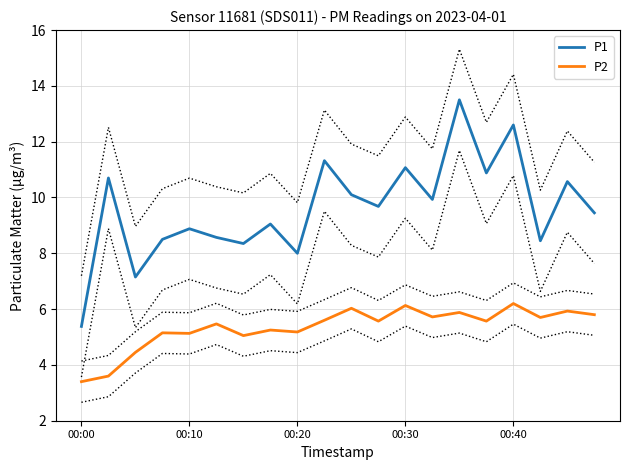

True or false: P2 and P1 cross at least once.

False